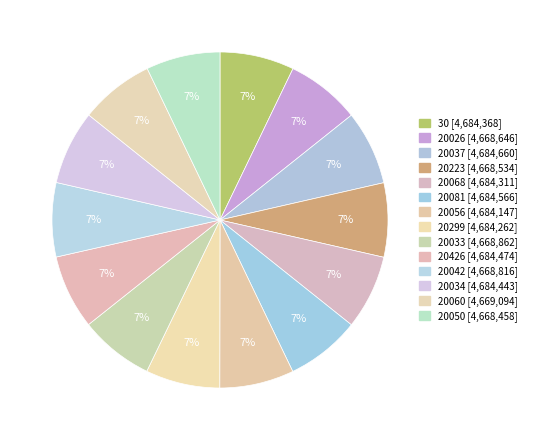

Which slice is the largest?

20037